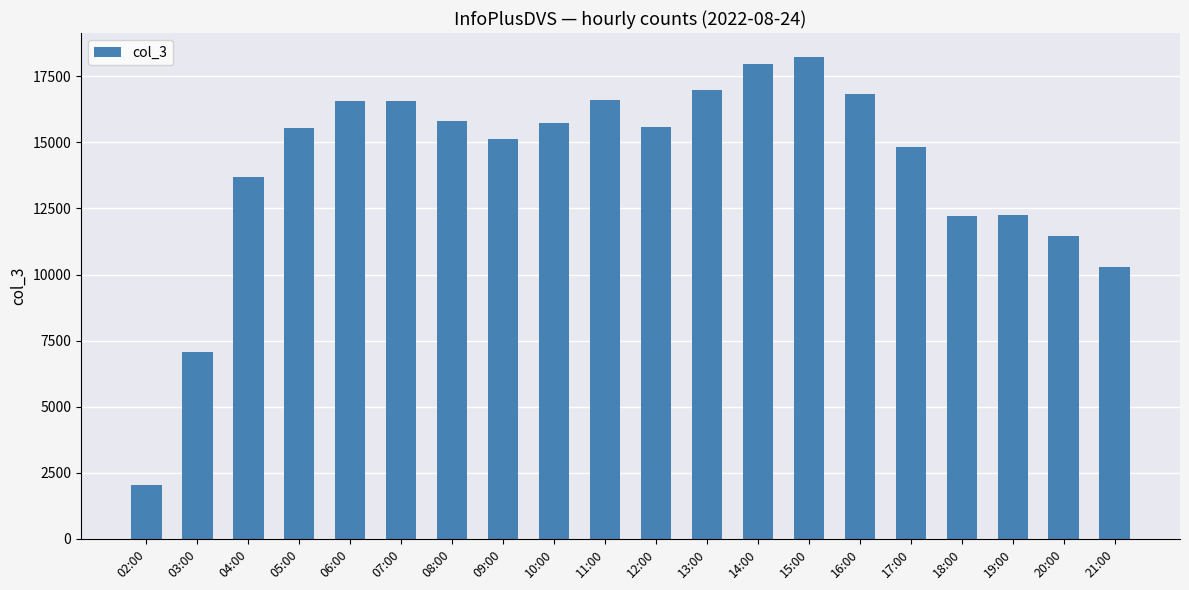

What is the label of the 1st bar from the left?

02:00